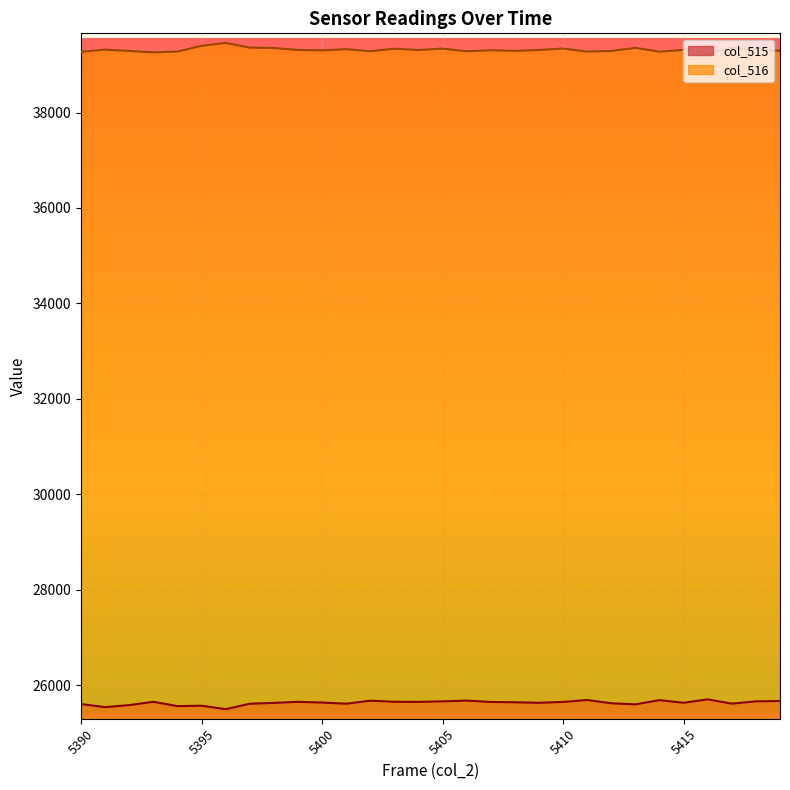

Which category has the highest value in the col_516 series?

5396